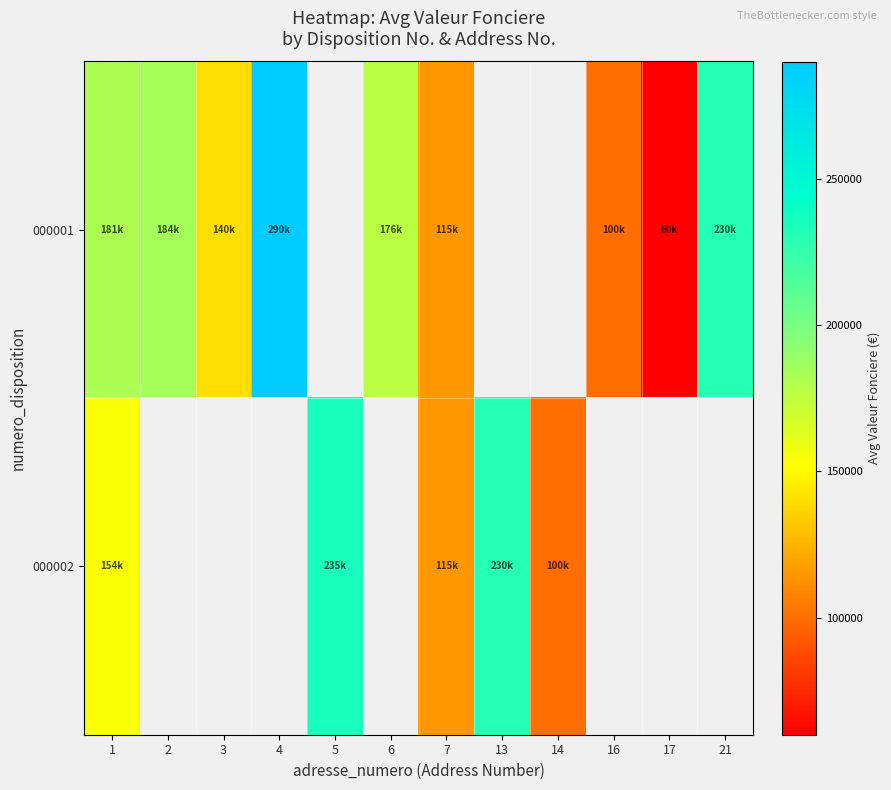

Where is row_1 nearest to the value 167500?

1